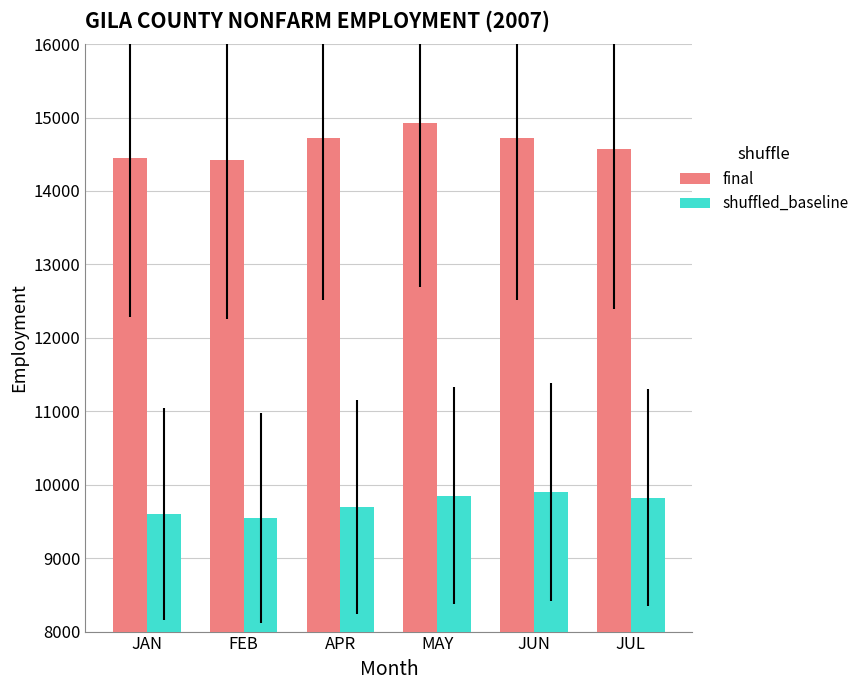

Between JAN and APR, which series saw the biggest shift?

final